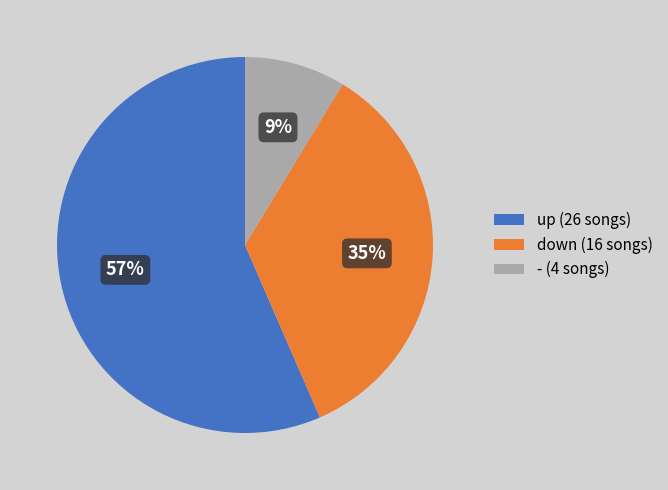

Does up account for over 50% of the chart?

Yes